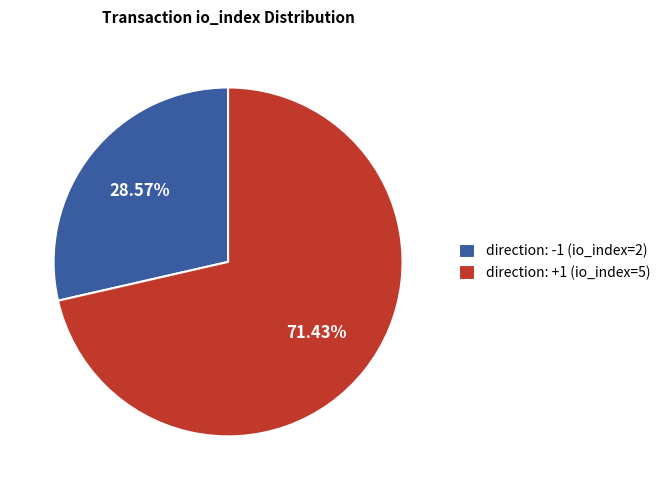

The direction: -1 (io_index=2) slice represents 40% of the pie. True or false?

False